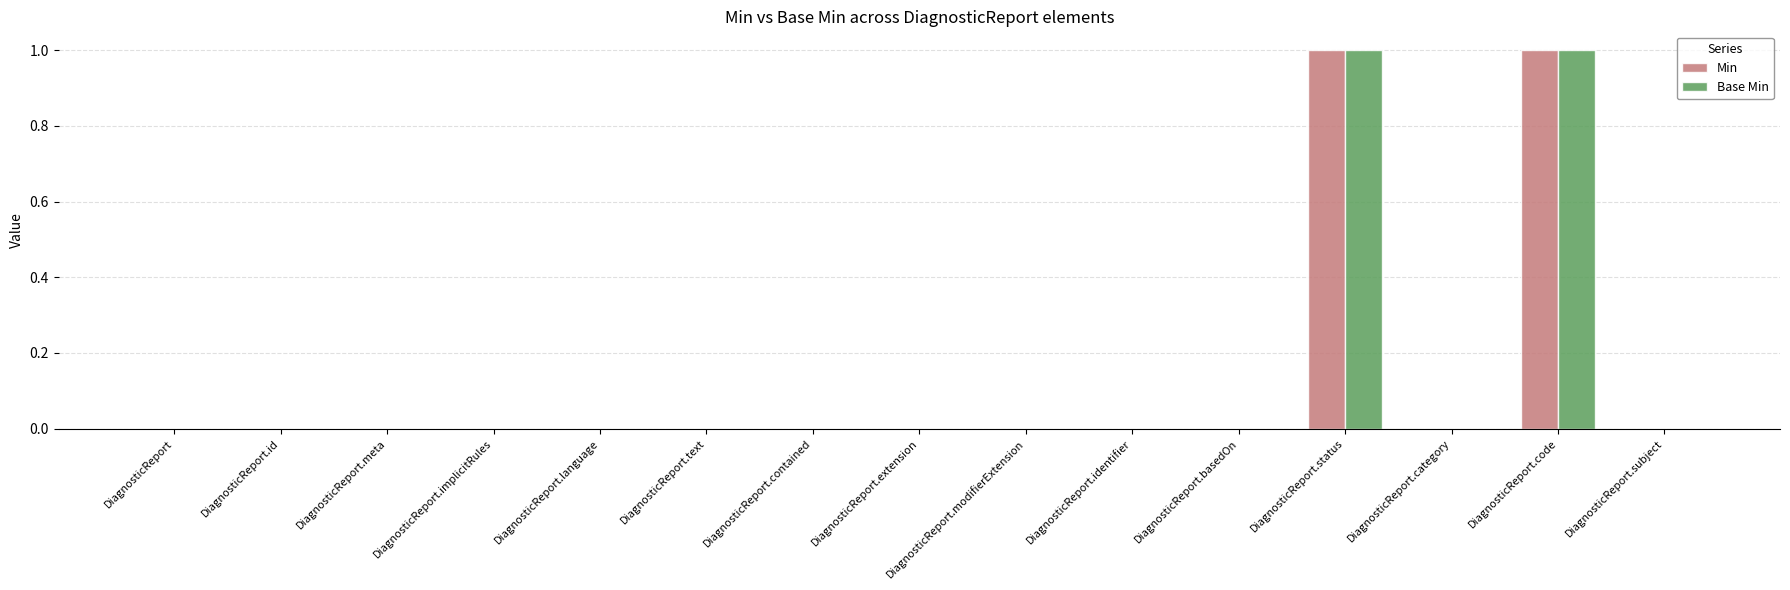

Is it true that Base Min equals -1 at DiagnosticReport.id?

False